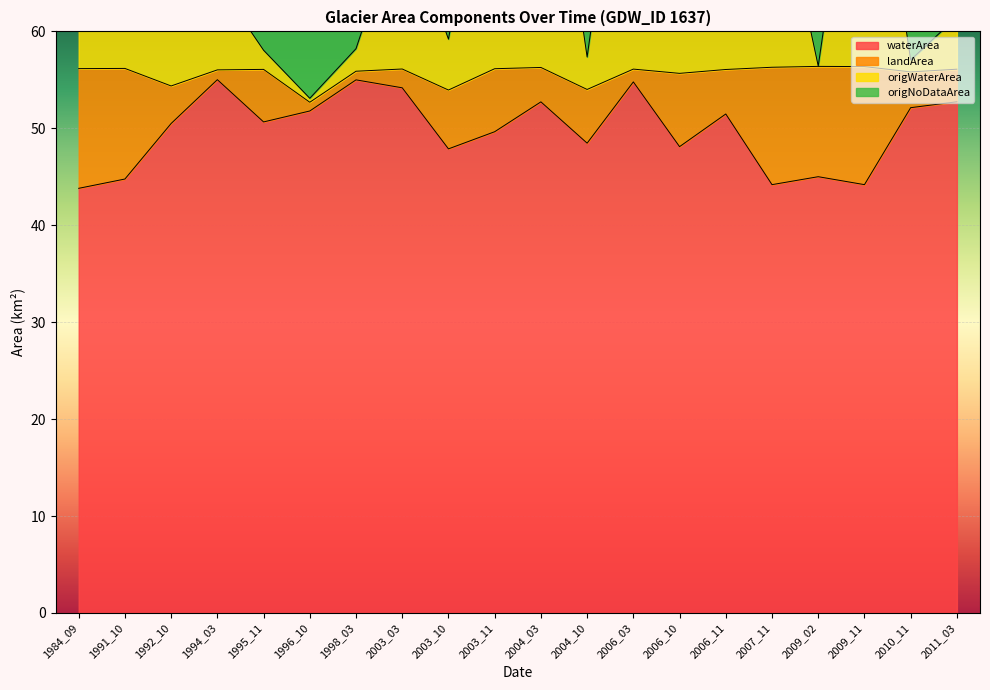

At which category does the chart reach its minimum across all series?

1984_09